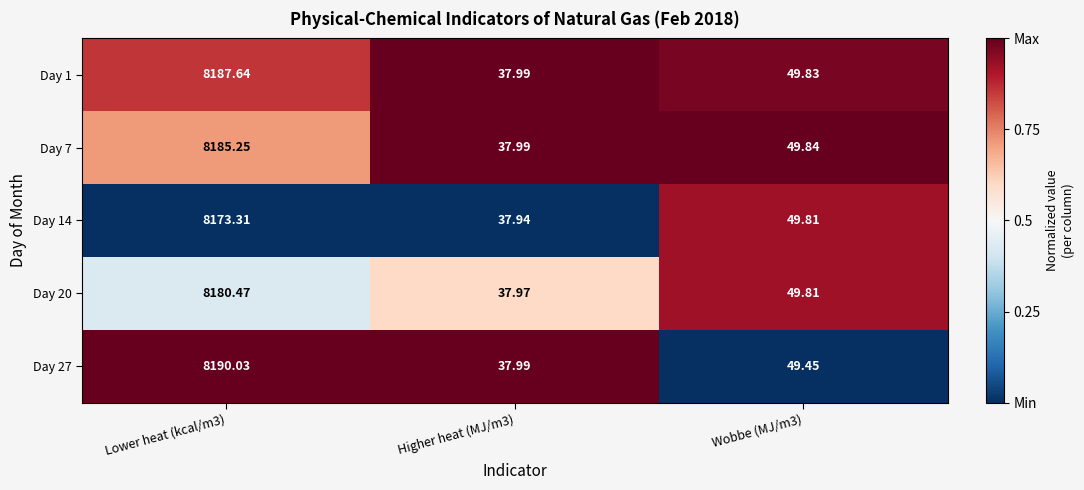

How many categories are shown in the chart?

3